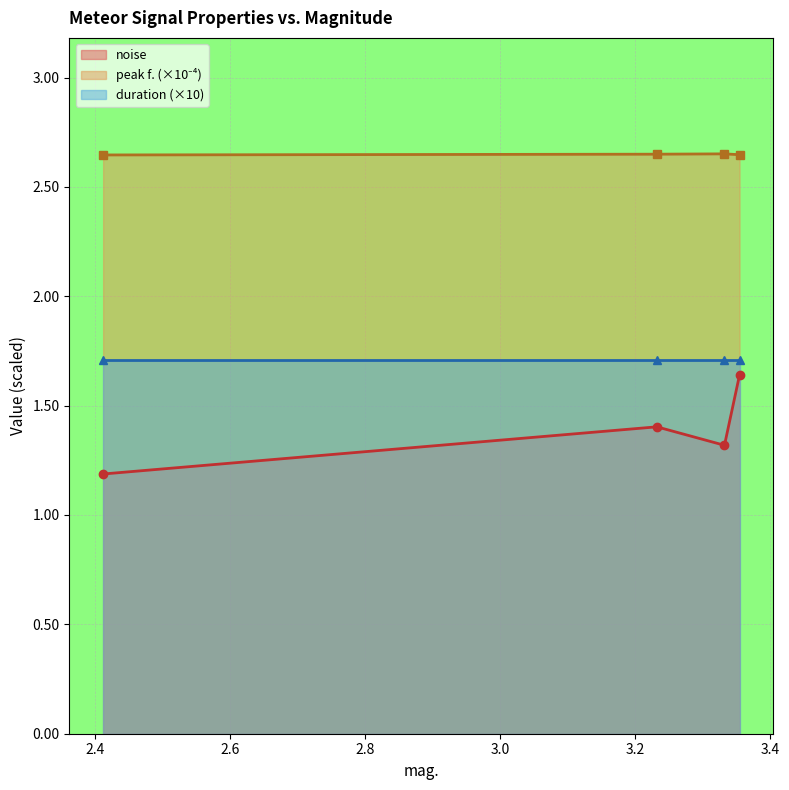

What is the difference between the second highest and minimum values in the noise series?

0.2